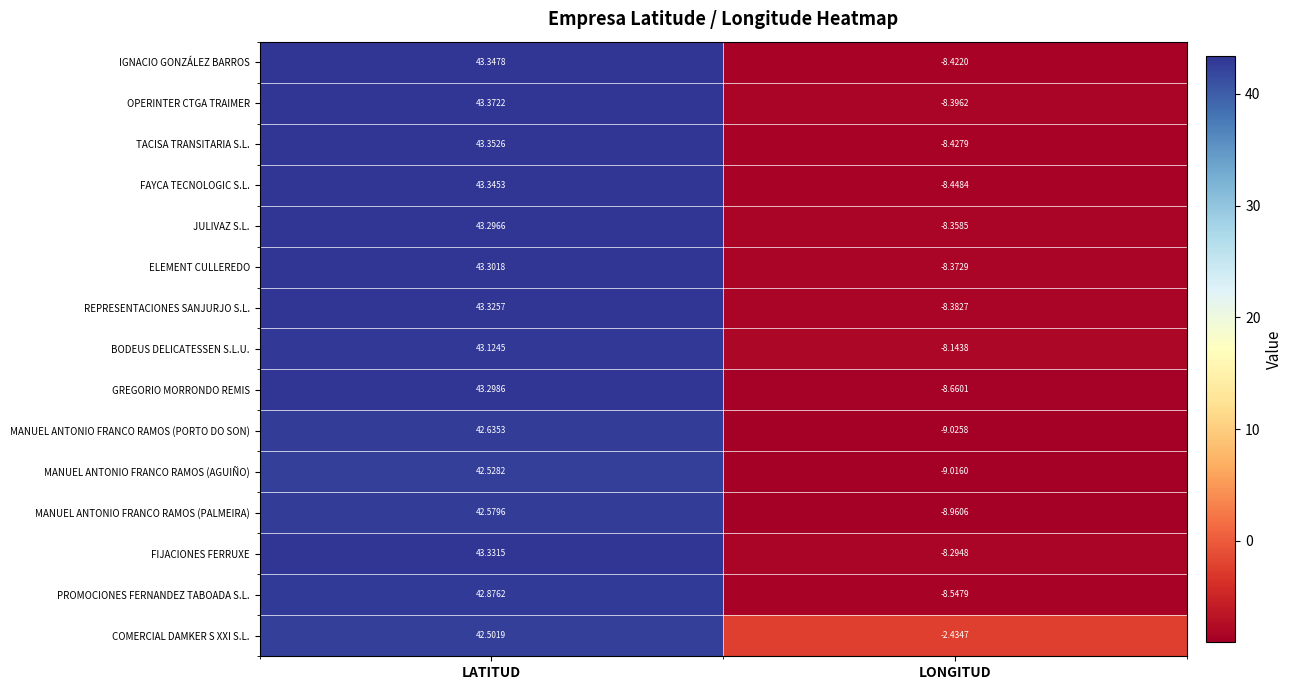

Which series has the largest total across all categories?

COMERCIAL DAMKER S XXI S.L.